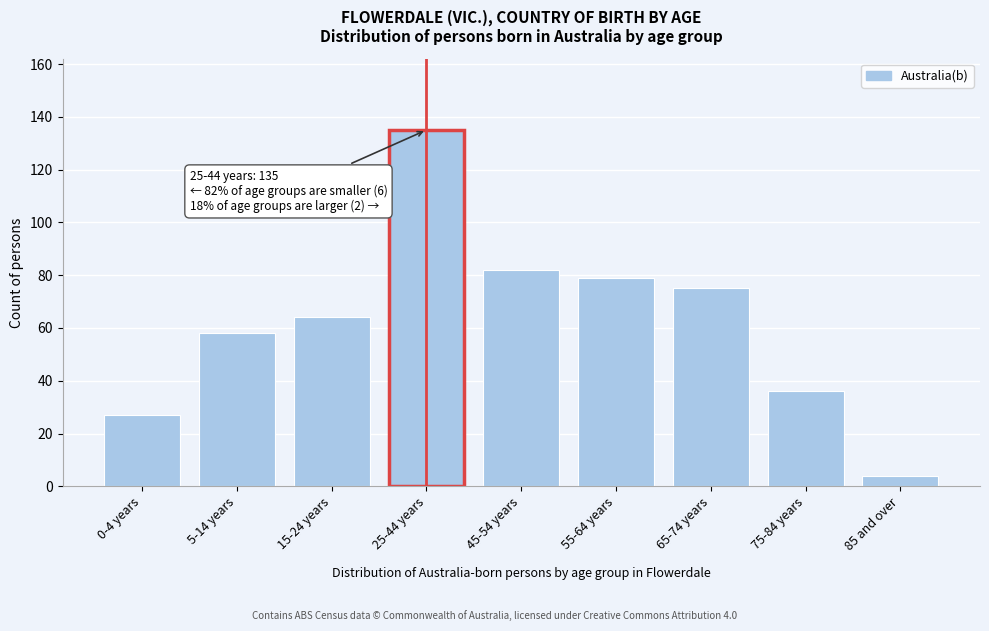

Reading left to right, extract all data points from this chart.

27	58	64	135	82	79	75	36	4